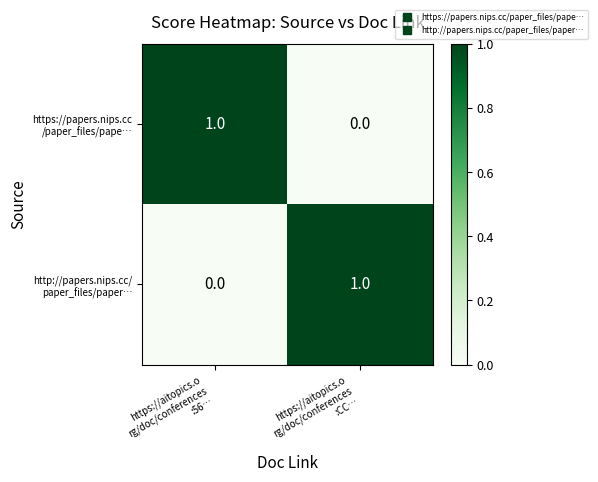

Between https://aitopics.o
rg/doc/conferences
:CC… and https://aitopics.o
rg/doc/conferences
:56…, which is larger?

https://aitopics.o
rg/doc/conferences
:56…